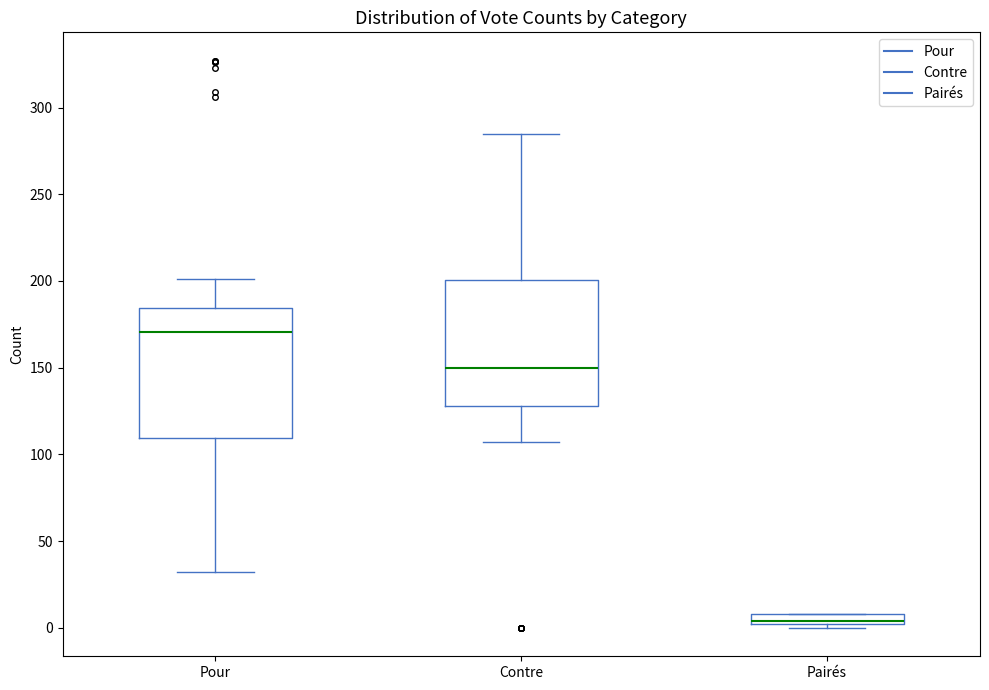

Where does the median line of the box for Pour sit on the y-axis? The values are not printed on the chart, so give them approximately, as read against the axis.

170